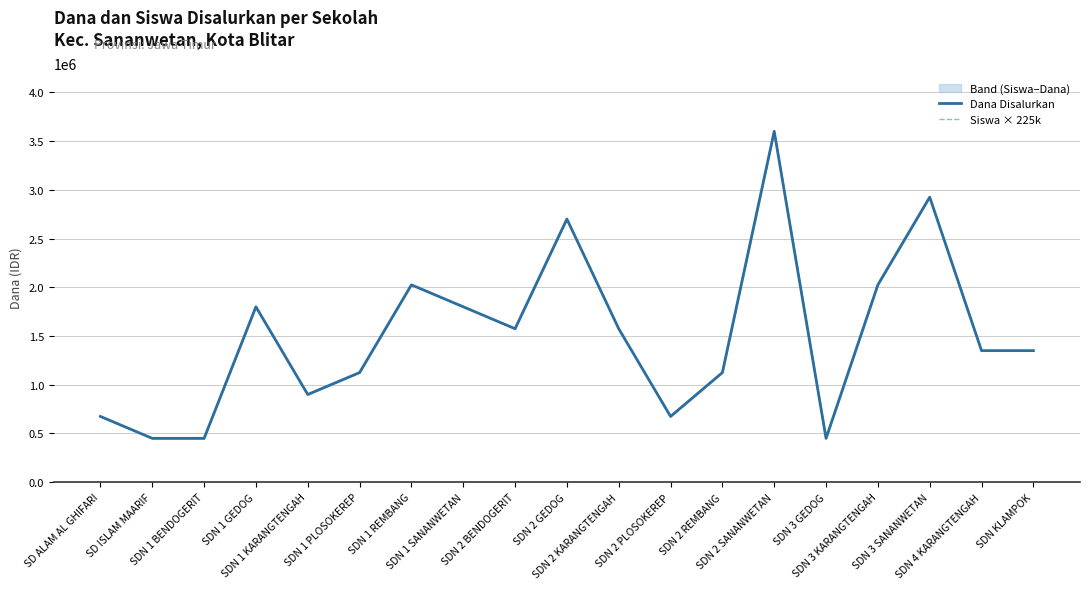

The Dana Disalurkan series shows 2925000 at SDN 3 SANANWETAN. True or false?

True